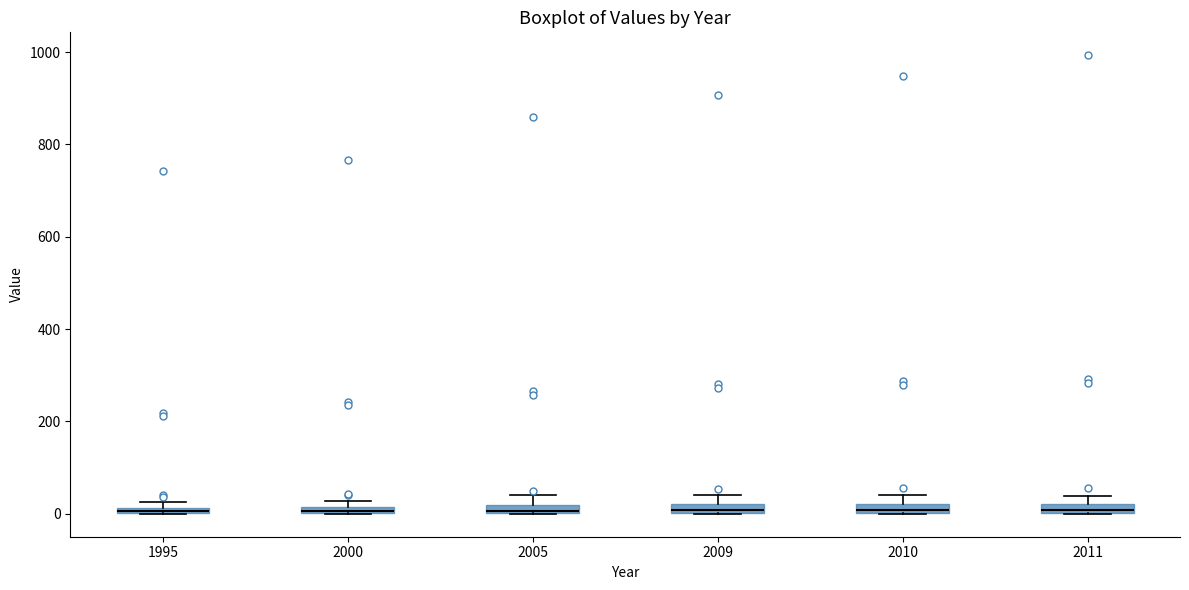

Where is the lower edge of the box at x = 2009 on the y-axis? The values are not printed on the chart, so give them approximately, as read against the axis.

0